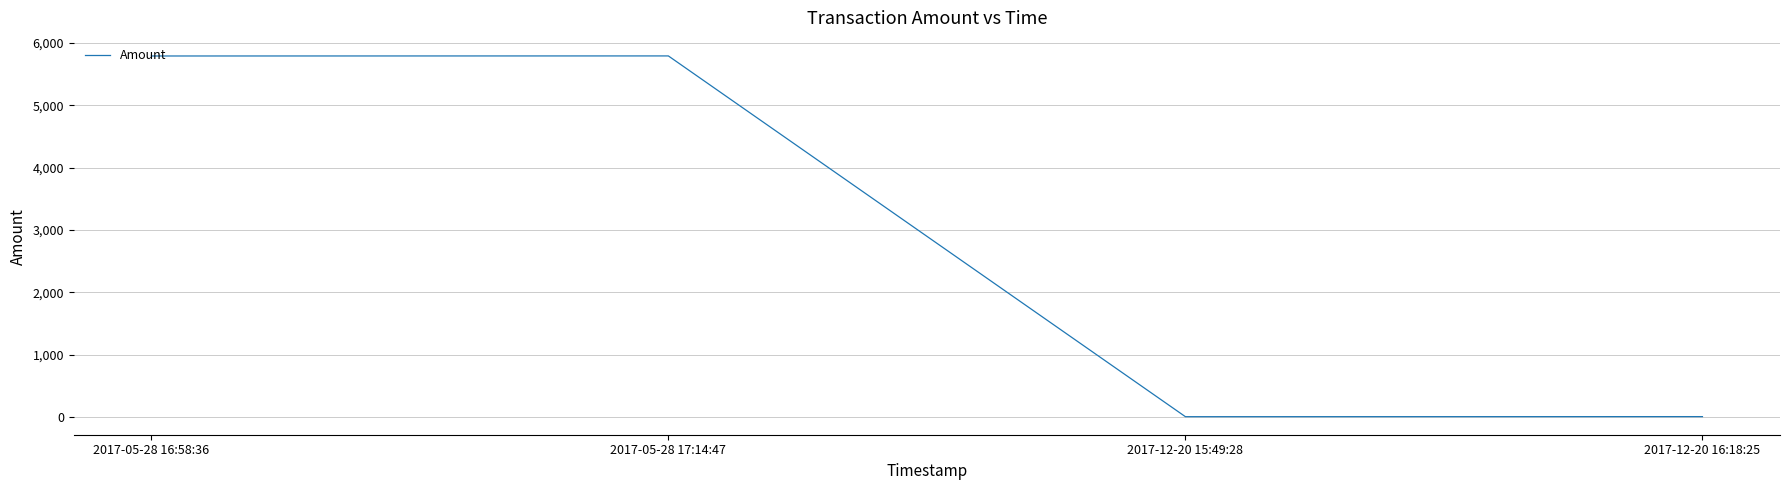

What is the average value?

2897